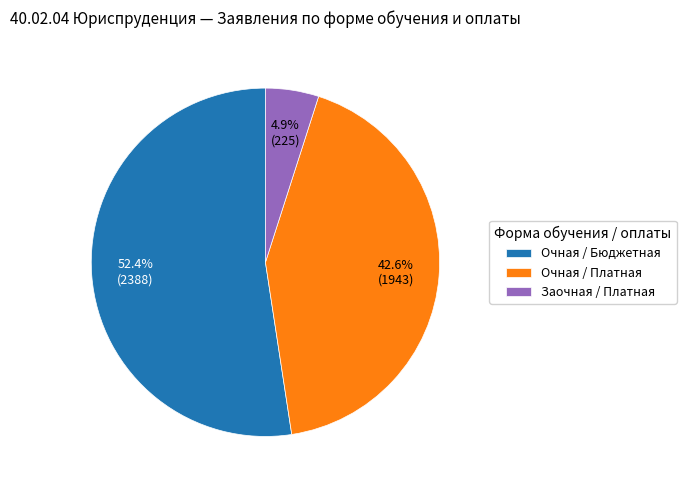

To the nearest percent, what is the average slice percentage?

33%